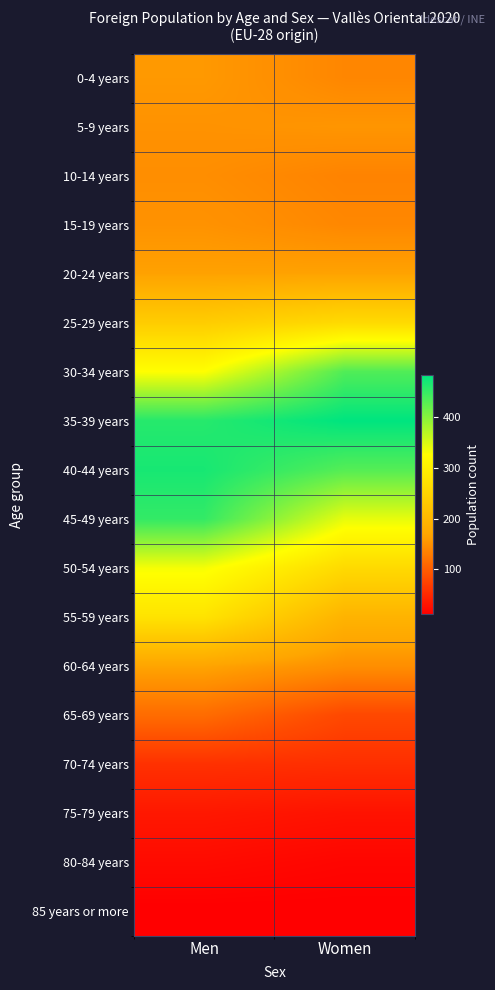

Reading left to right, extract all data points from this chart.

0-4 years: Men=157	Women=139
5-9 years: Men=151	Women=154
10-14 years: Men=146	Women=136
15-19 years: Men=151	Women=140
20-24 years: Men=165	Women=166
25-29 years: Men=238	Women=262
30-34 years: Men=326	Women=434
35-39 years: Men=460	Women=484
40-44 years: Men=469	Women=431
45-49 years: Men=452	Women=341
50-54 years: Men=332	Women=261
55-59 years: Men=278	Women=193
60-64 years: Men=168	Women=147
65-69 years: Men=114	Women=80
70-74 years: Men=58	Women=56
75-79 years: Men=34	Women=29
80-84 years: Men=22	Women=17
85 years or more: Men=11	Women=11